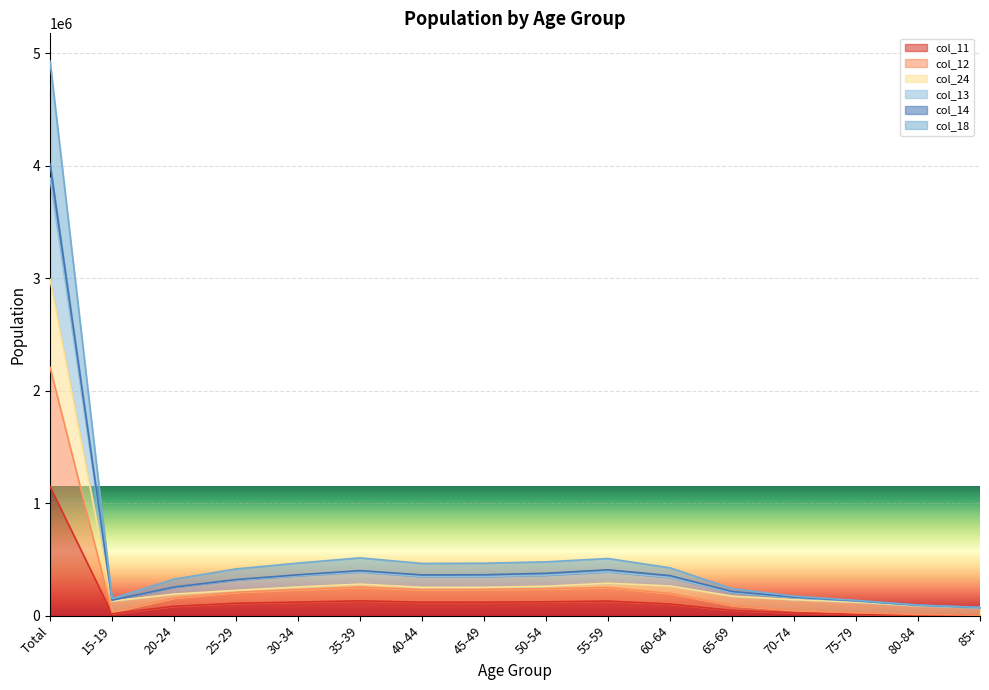

Which series changed the most between 45-49 and 80-84?

col_13